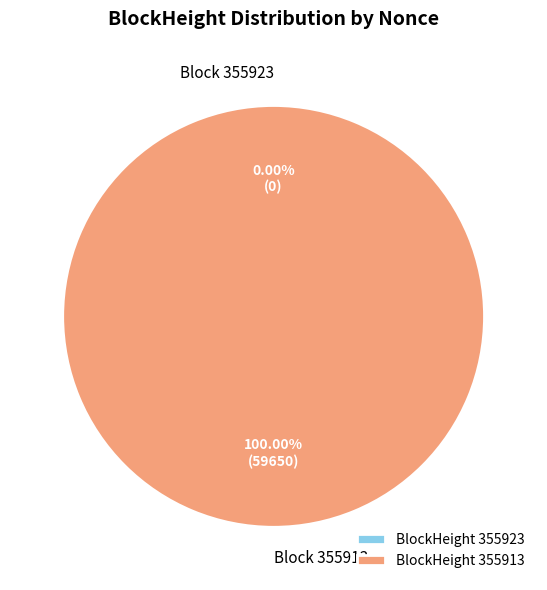

Is it true that 355923 is 0% of the pie?

True